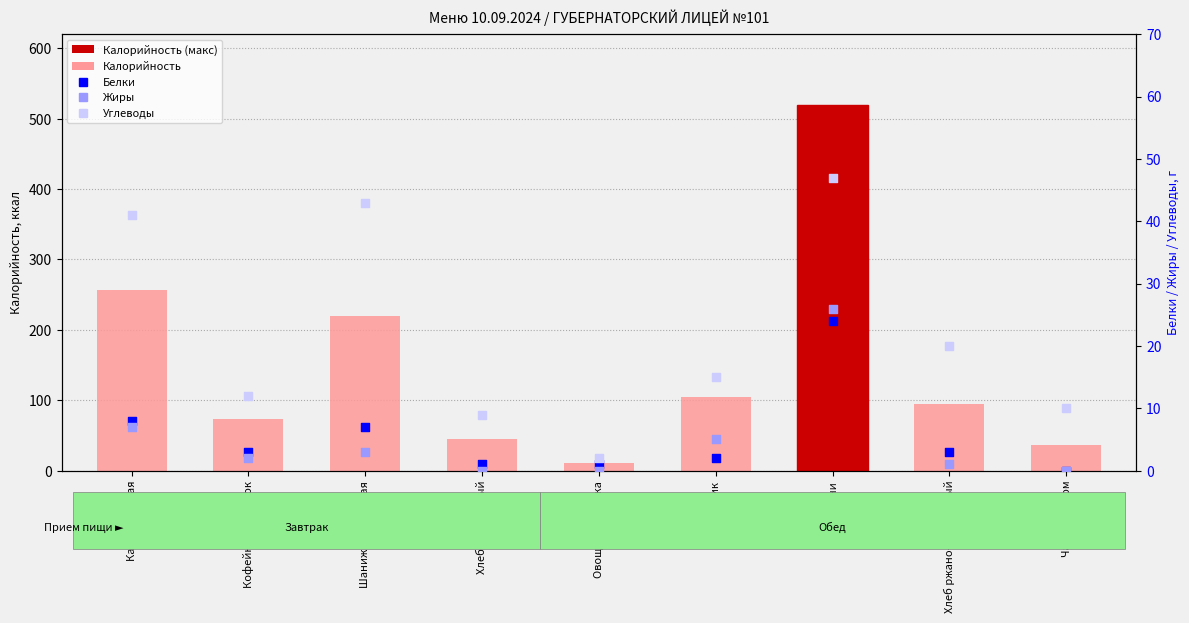

What is the total value across all series at Каша пшенная?

312